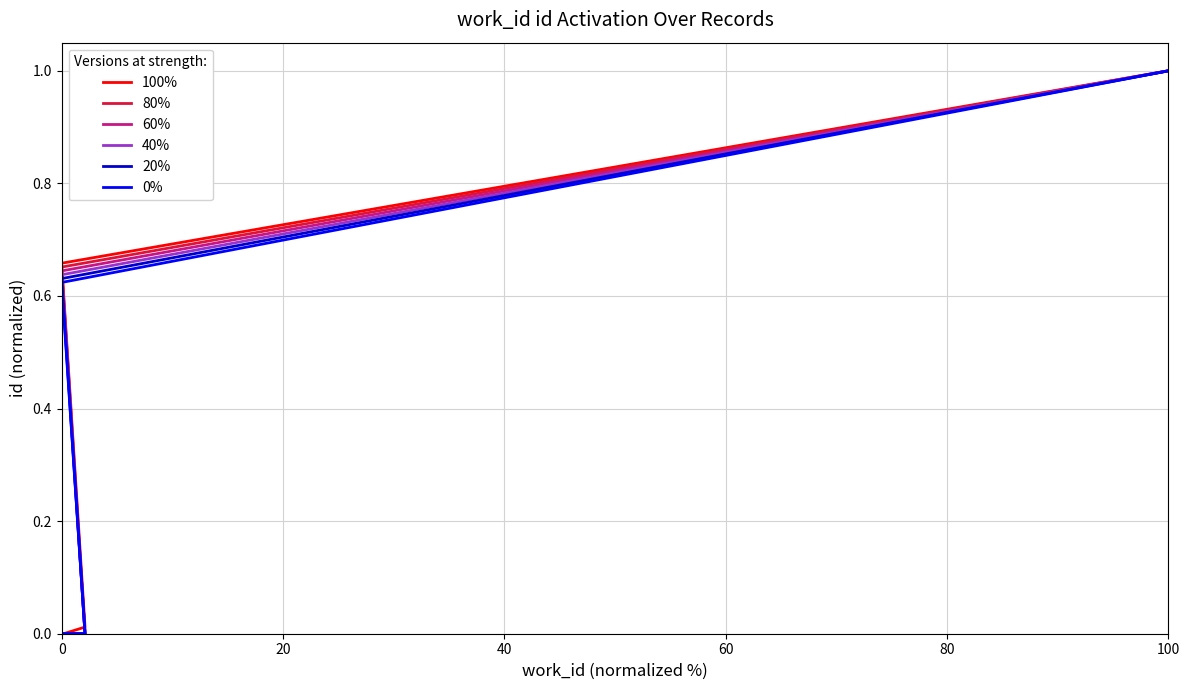

How many values in 0% are above zero?

2